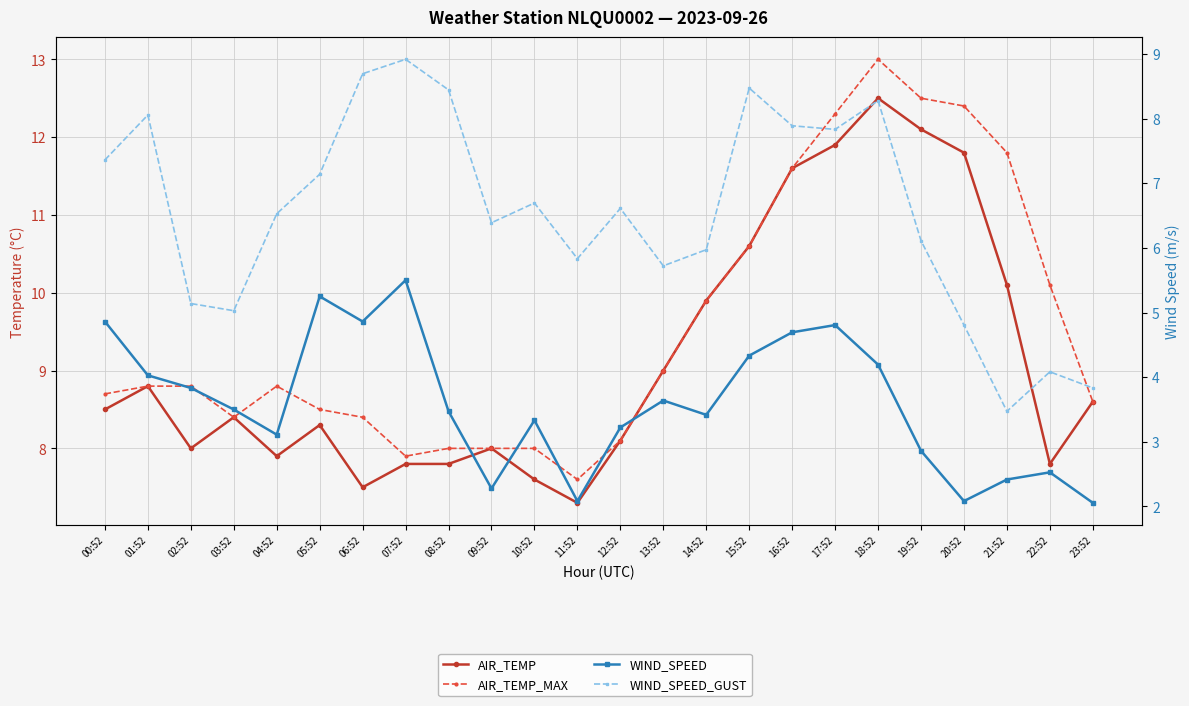

At 10:52, list the series in order from largest to smallest.

AIR_TEMP_MAX, AIR_TEMP, WIND_SPEED_GUST, WIND_SPEED